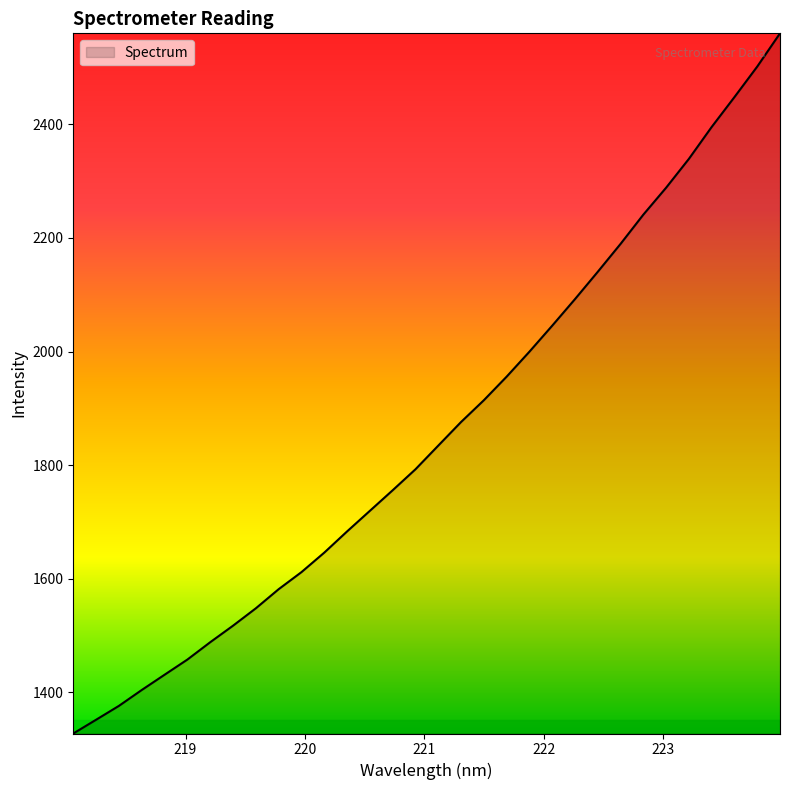

What is the difference between the maximum and minimum values?

1232.6